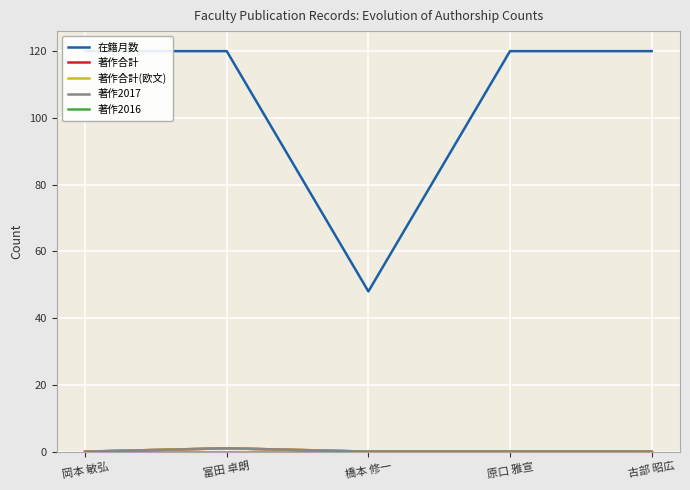

Which category has the highest value across all series?

岡本 敏弘